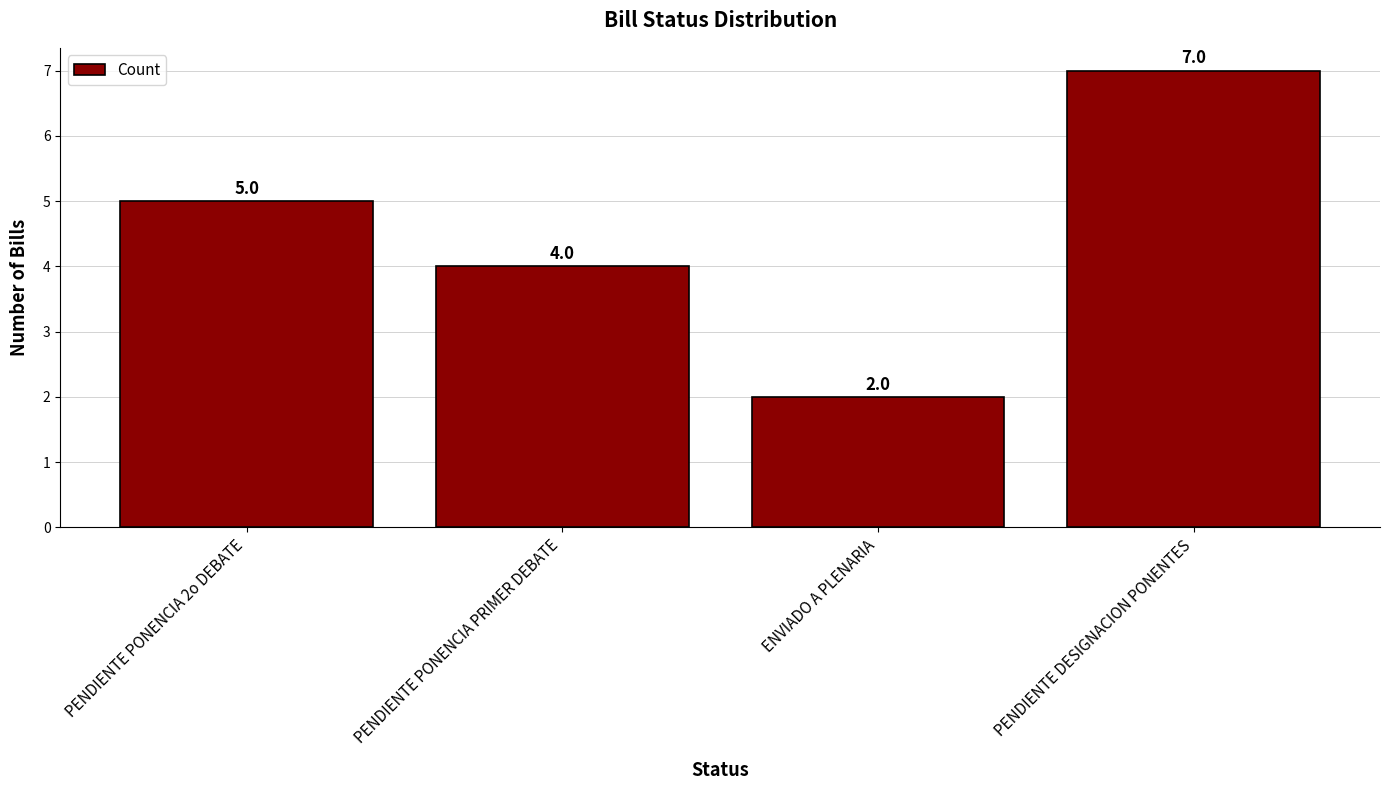

Reading left to right, what are all the values shown in this chart?

PENDIENTE PONENCIA 2o DEBATE=5	PENDIENTE PONENCIA PRIMER DEBATE=4	ENVIADO A PLENARIA=2	PENDIENTE DESIGNACION PONENTES=7